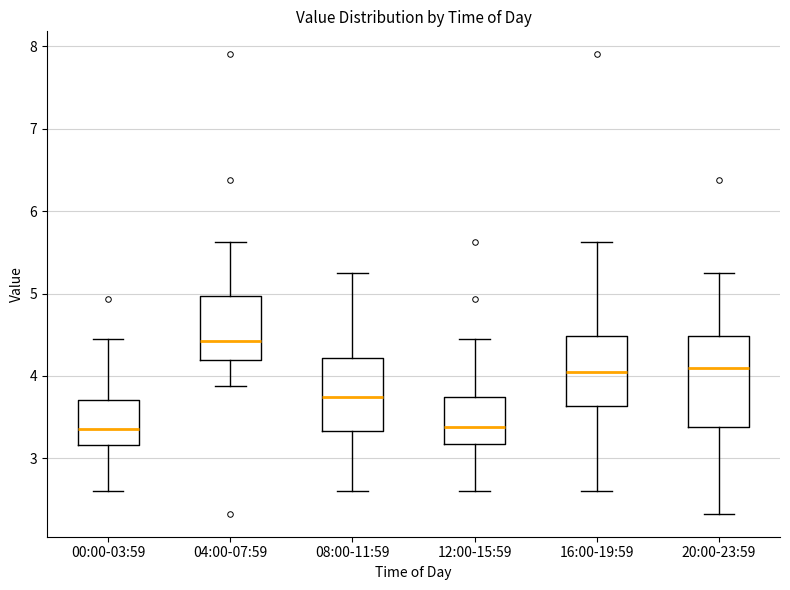

Where is the upper edge of the box for 04:00-07:59 on the y-axis? The values are not printed on the chart, so give them approximately, as read against the axis.

5.0